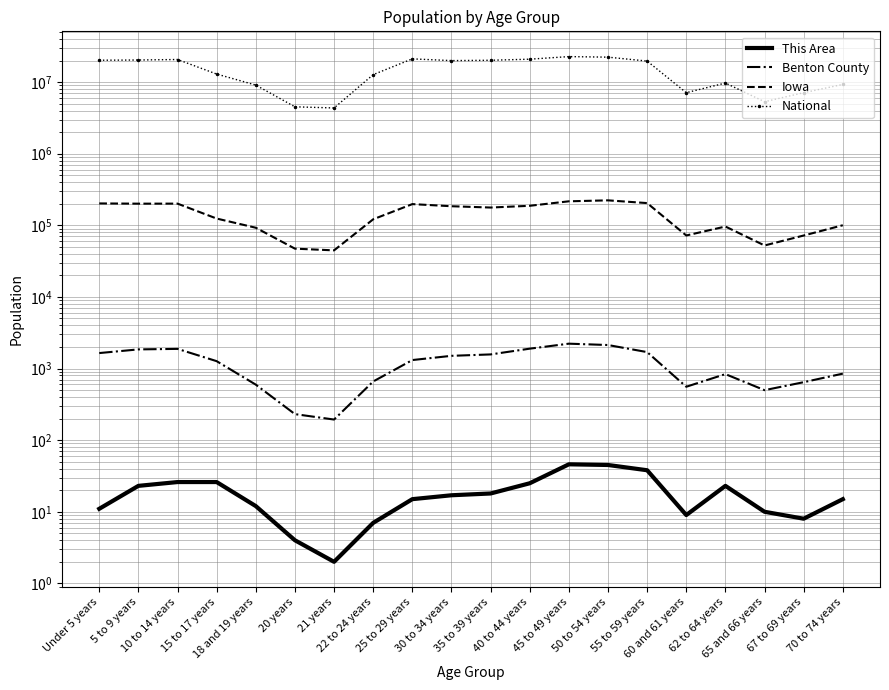

True or false: This Area and Iowa intersect in this chart.

False